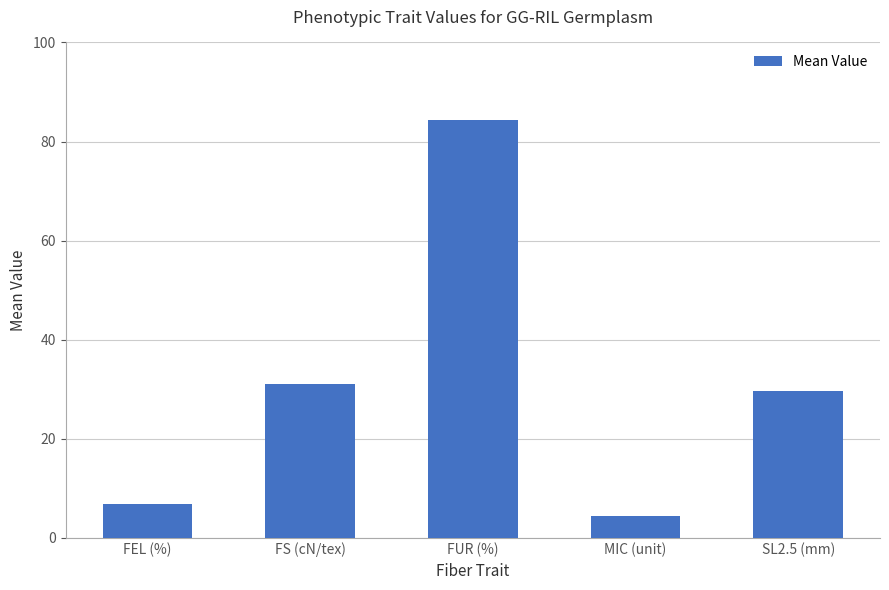

Rank the categories by value from highest to lowest.

FUR (%), FS (cN/tex), SL2.5 (mm), FEL (%), MIC (unit)